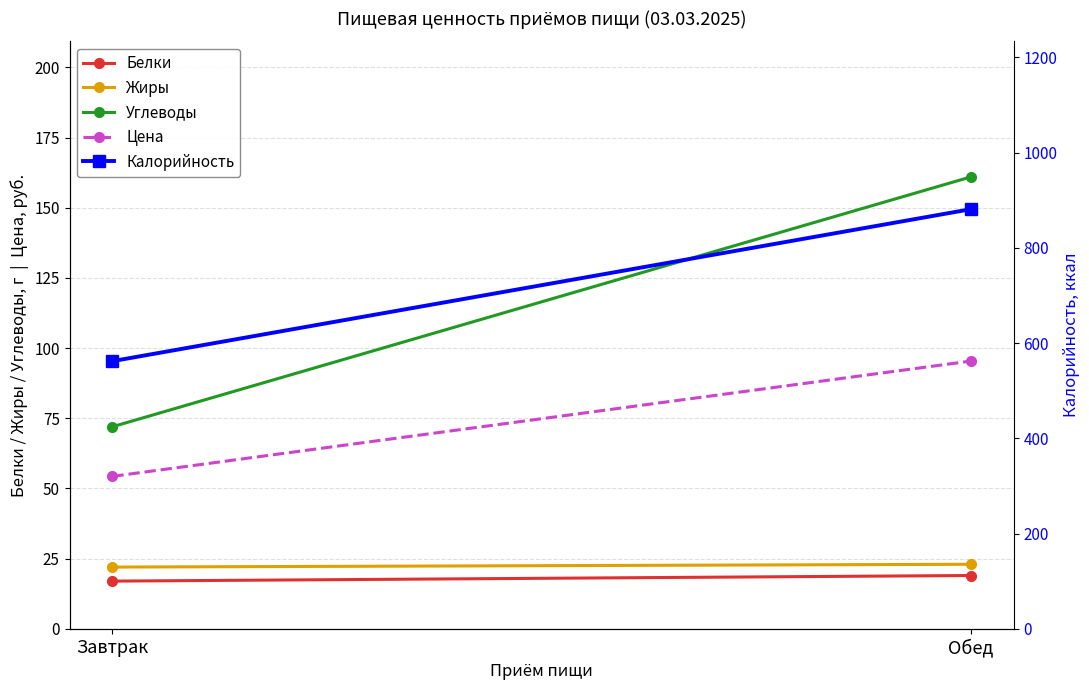

True or false: Белки has a value of 27.5 at Завтрак.

False